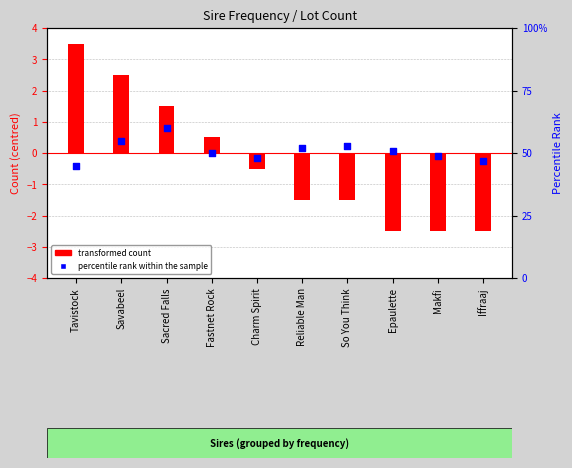

Which series contains the lowest Y value?

transformed count